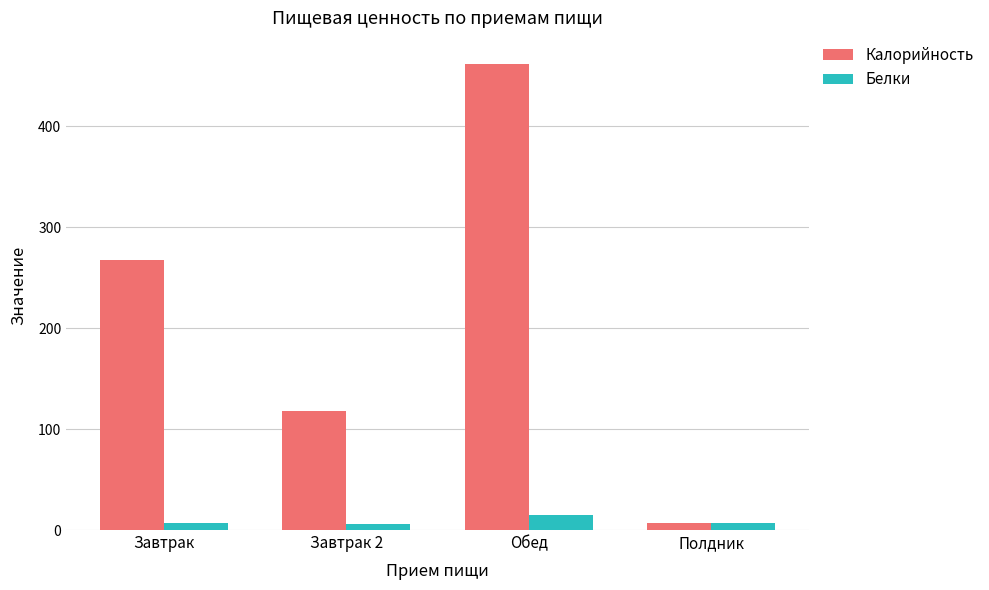

At which label is Калорийность closest to 234?

Завтрак